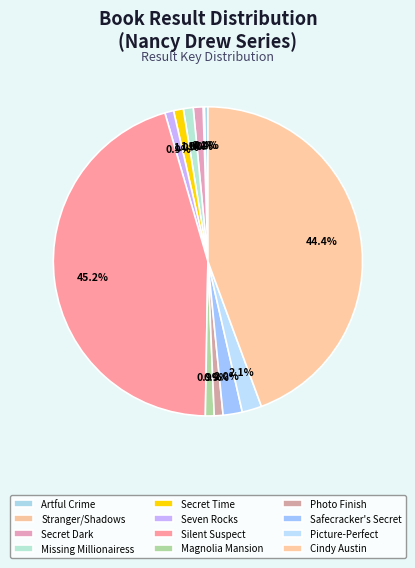

To the nearest percent, what is the average slice percentage?

8%